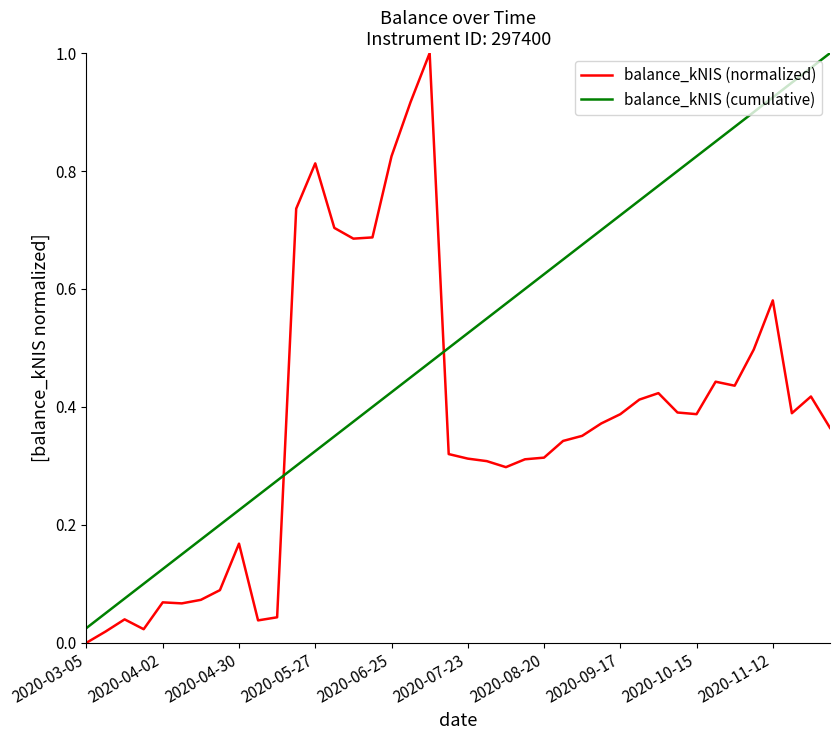

Rank the series by their average value, from highest to lowest.

balance_kNIS (cumulative), balance_kNIS (normalized)